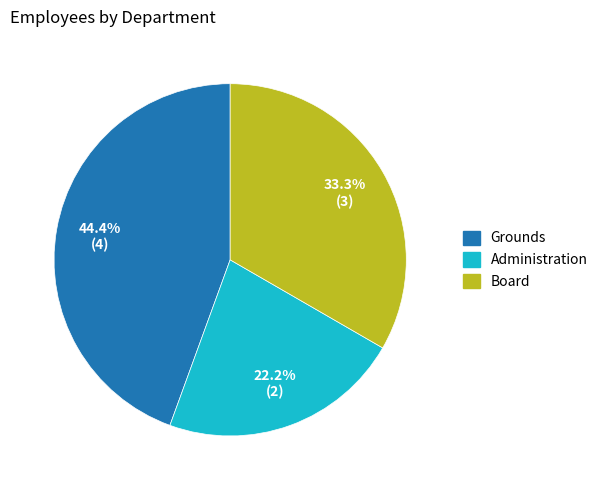

How many slices are in this pie chart?

3